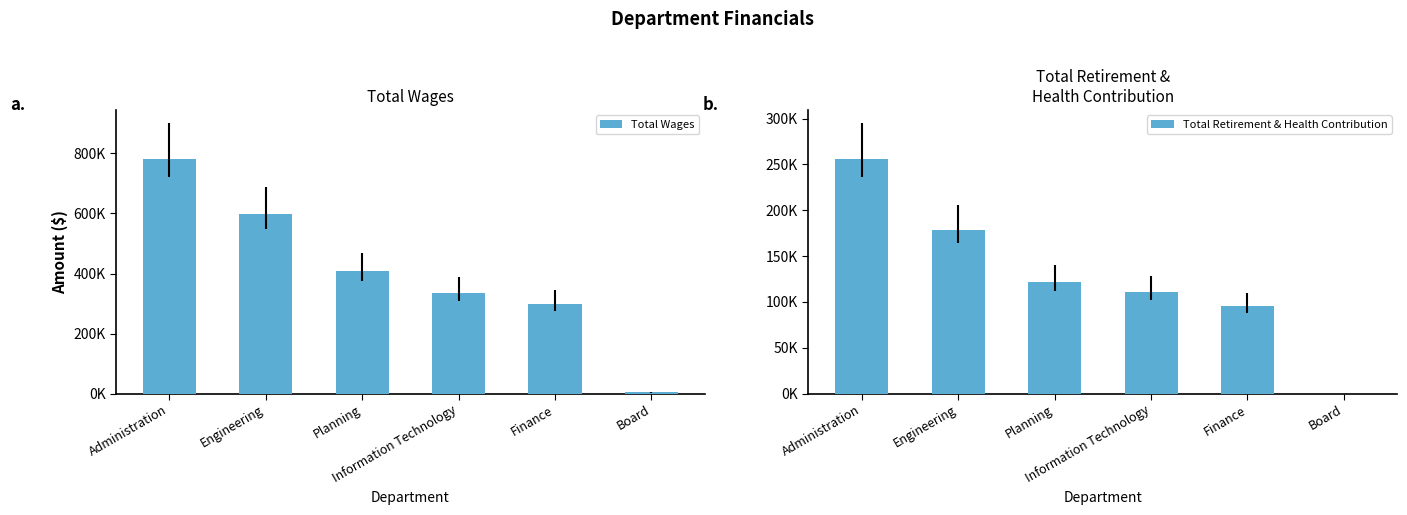

How many values in the Total Wages series exceed 407472?

2